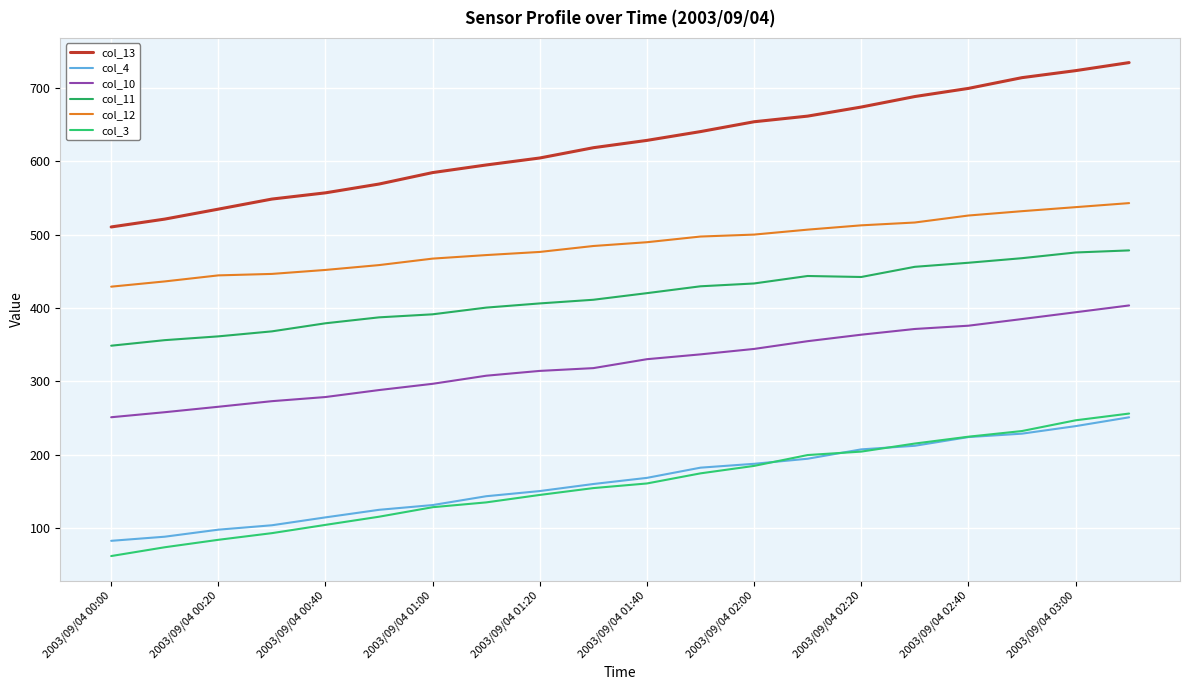

True or false: col_13 and col_10 intersect in this chart.

False